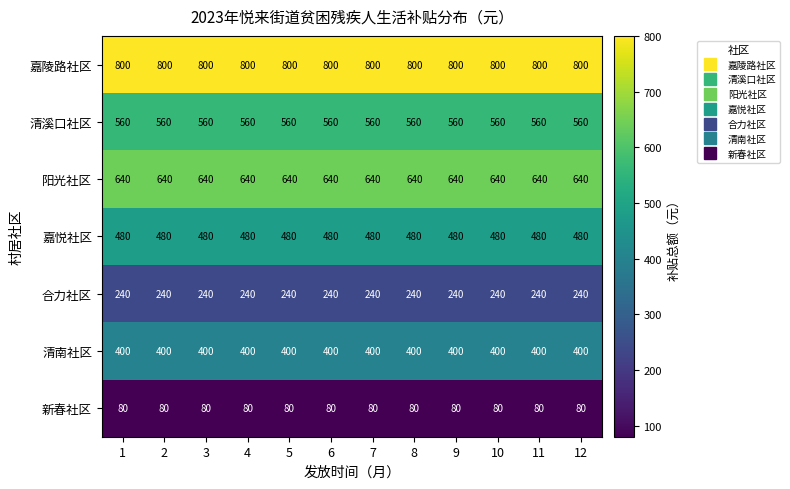

What is the average value of the 清南社区 series?

400